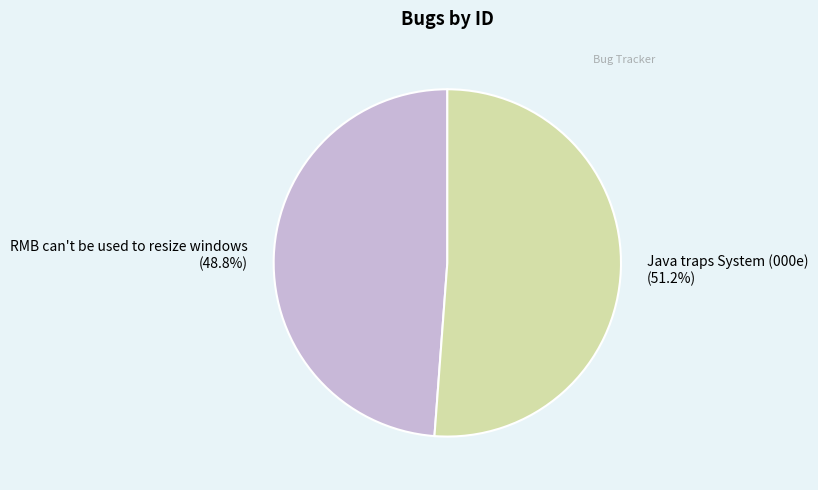

How many slices are in this pie chart?

2